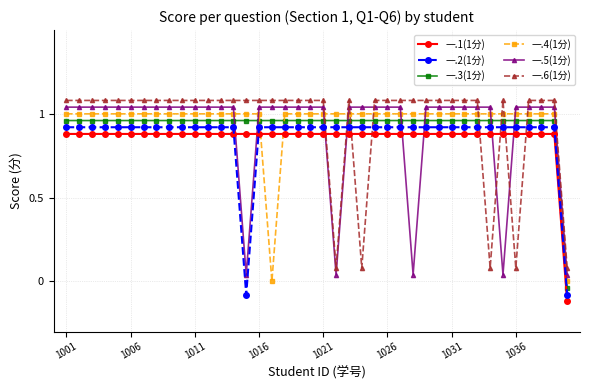

What is the difference between the maximum and second lowest values in the 一.5(1分) series?

1.0